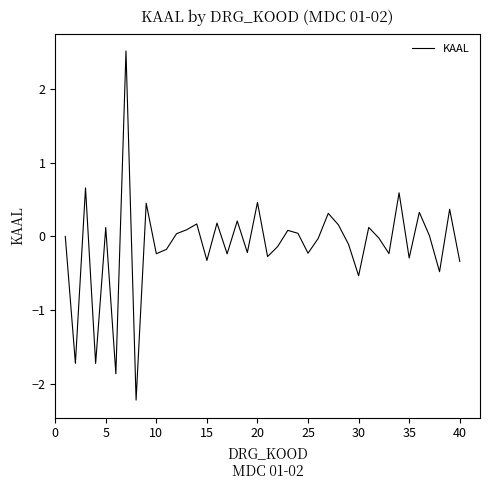

What is the minimum value shown in the chart?

-2.2